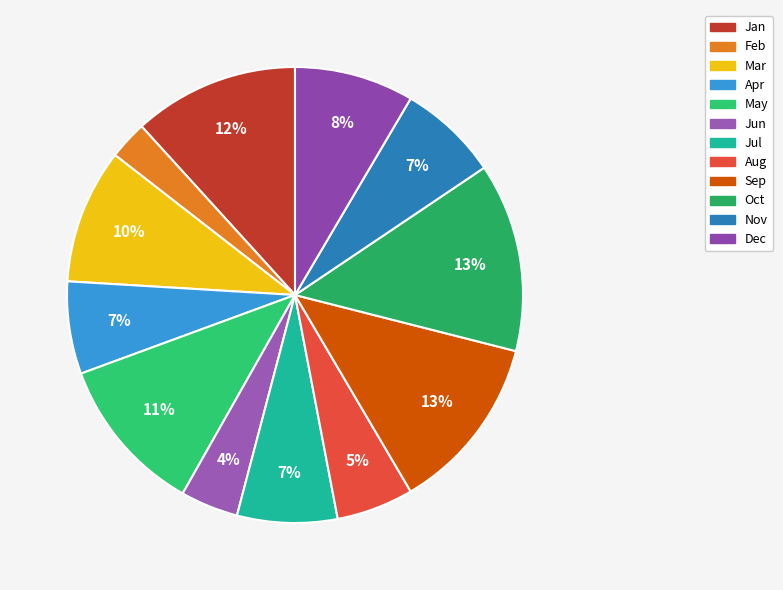

Rank the categories by value from lowest to highest.

Feb, Jun, Aug, Apr, Jul, Nov, Dec, Mar, May, Jan, Sep, Oct